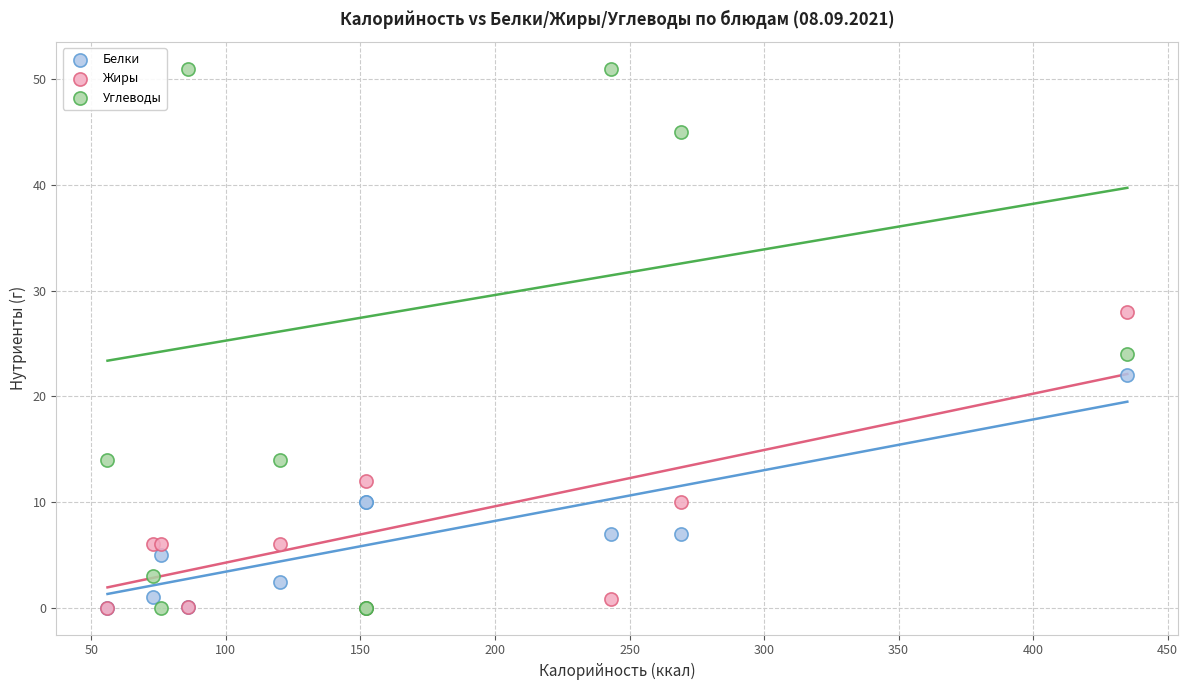

In the Углеводы series, what Y value is closest to 25?

24.0